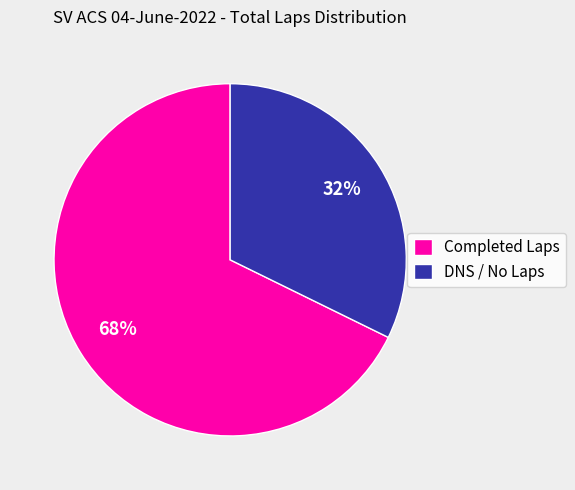

How many slices are in this pie chart?

2